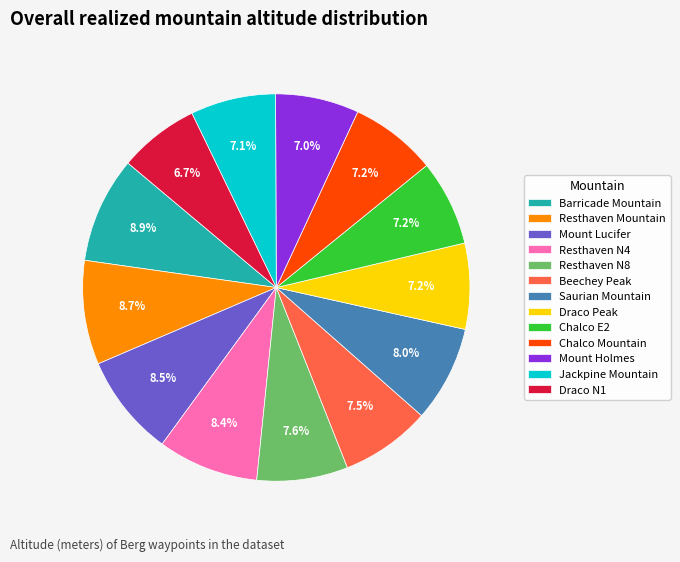

True or false: Saurian Mountain accounts for 19% of the total.

False